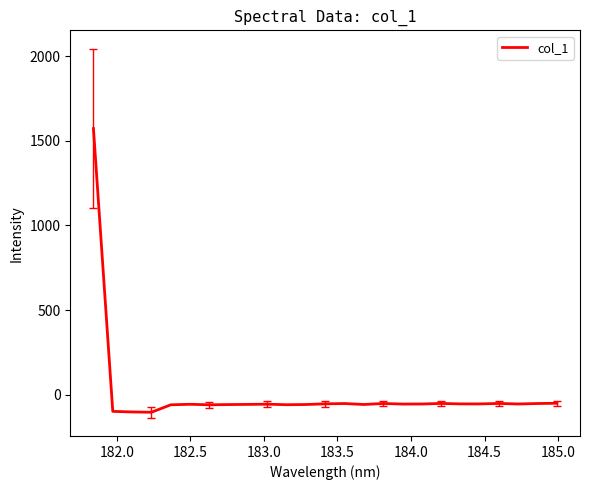

What is the difference between the maximum and minimum values?

1675.6